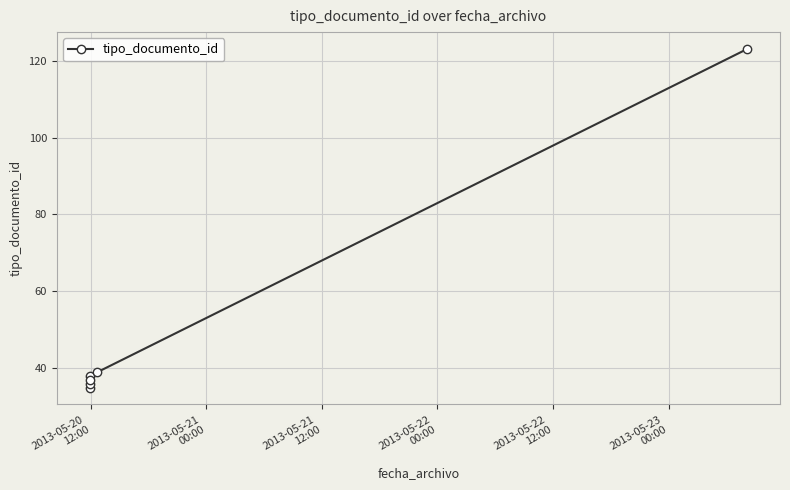

Count the number of data series in this chart.

1